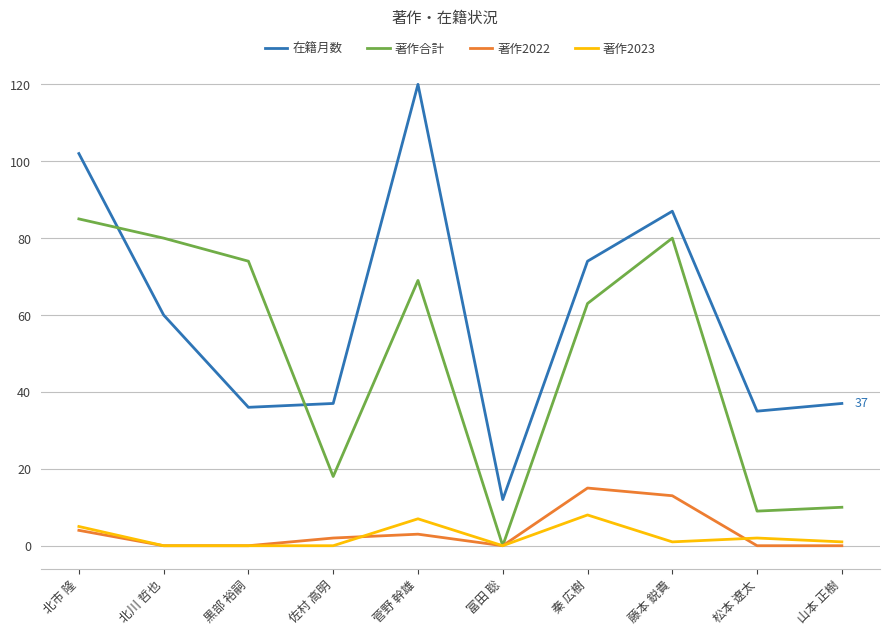

What is the greatest value displayed?

120